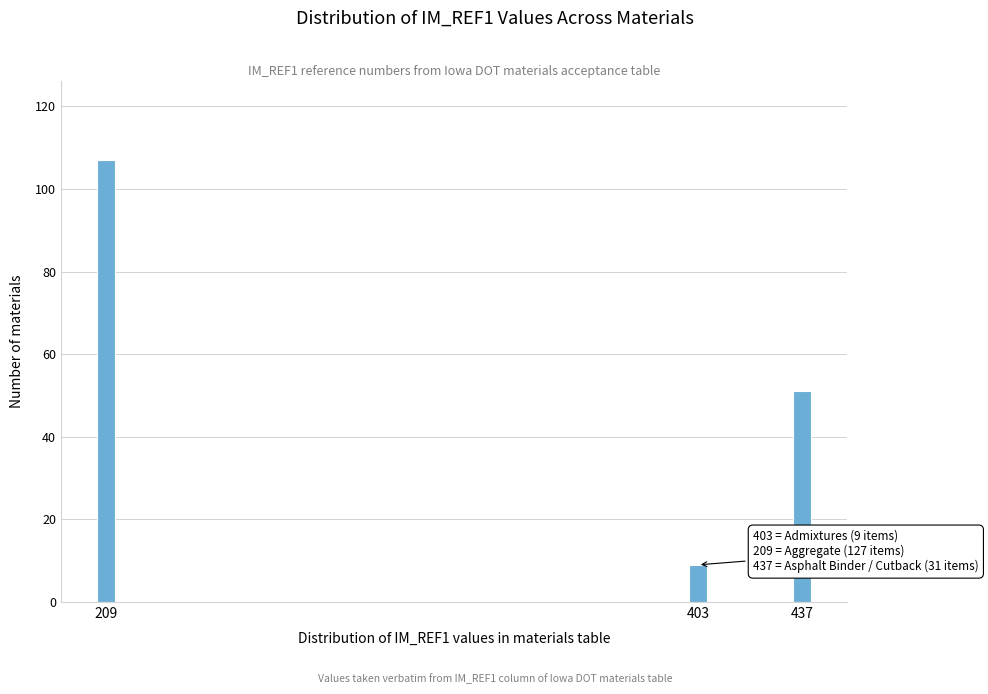

Reading left to right, transcribe all the data shown in this chart.

107	9	51